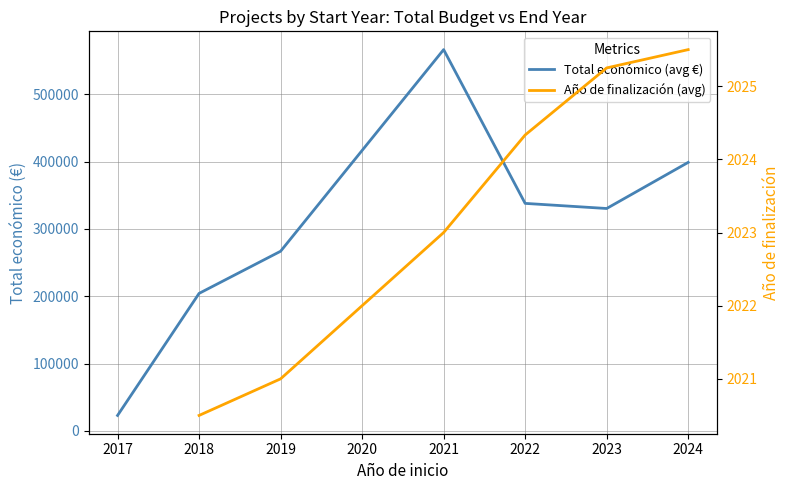

How many data points in Total económico (avg €) are above 330397?

4